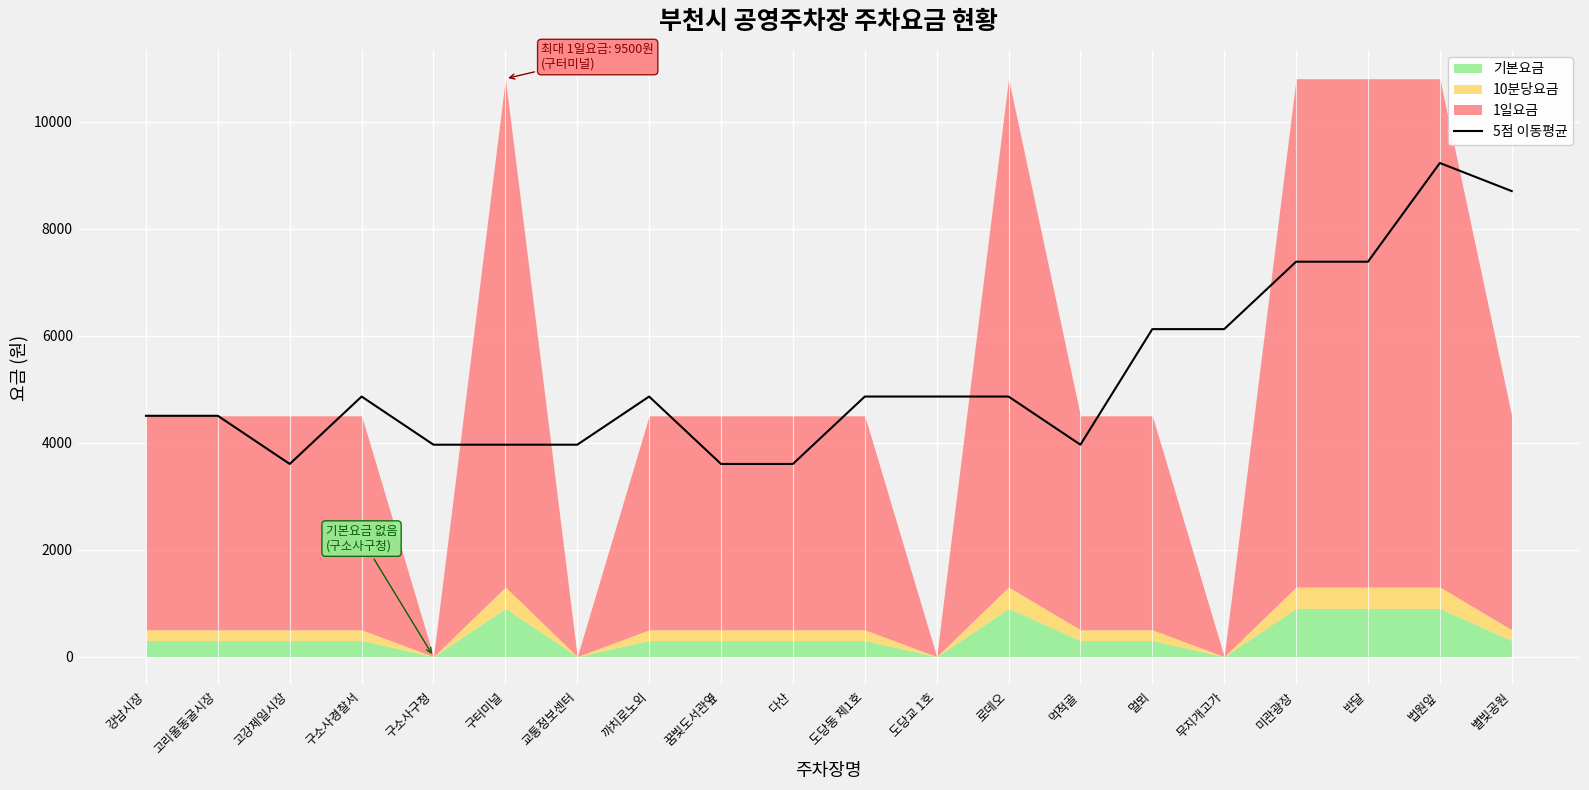

Reading left to right, list all the values displayed in this chart.

4500	4500	3600	4860	3960	3960	3960	4860	3600	3600	4860	4860	4860	3960	6120	6120	7380	7380	9225	8700